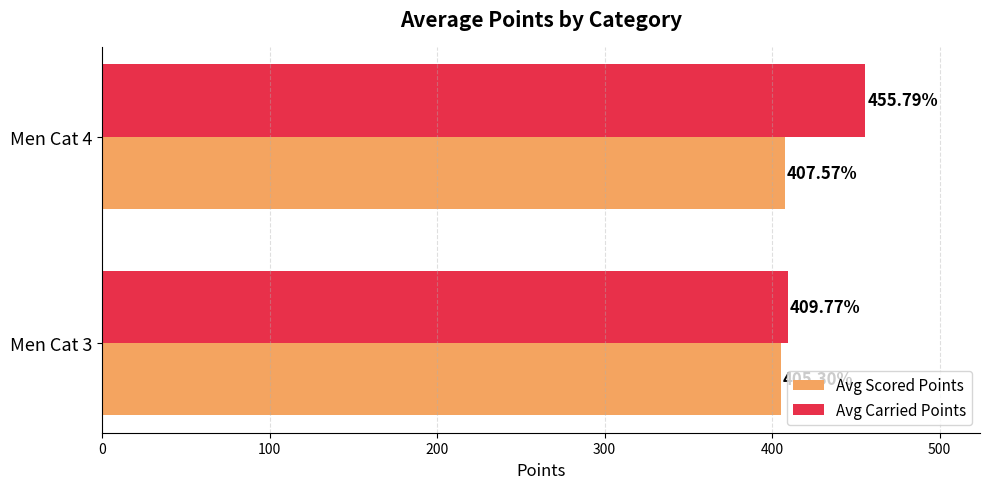

What is the average value of the Avg Carried Points series?

432.8